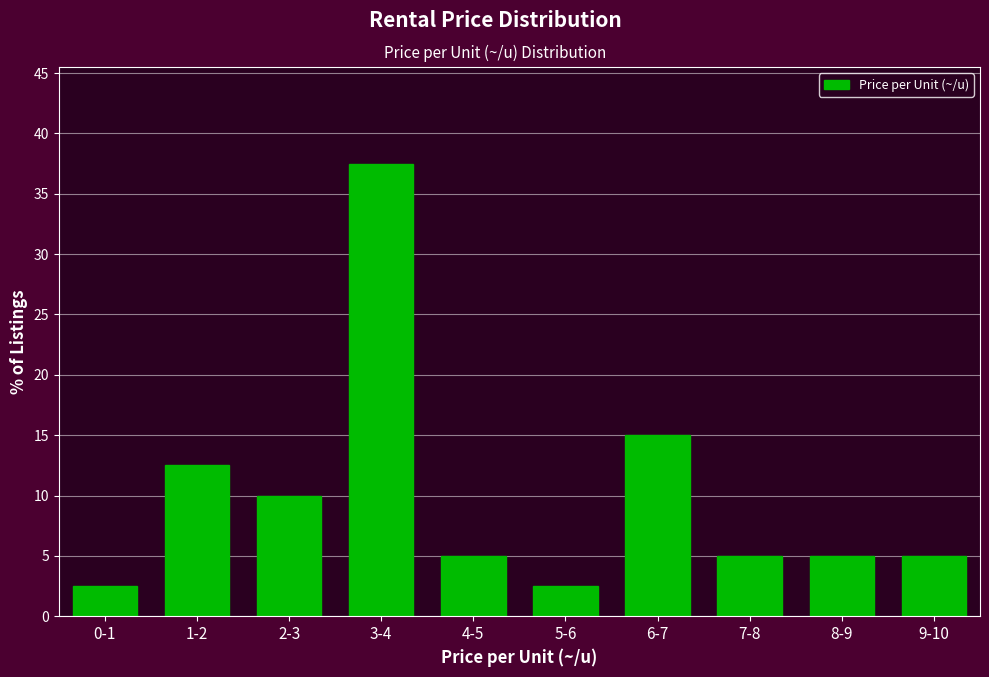

Reading left to right, list all the values displayed in this chart.

2.5	12.5	10.0	37.5	5.0	2.5	15.0	5.0	5.0	5.0